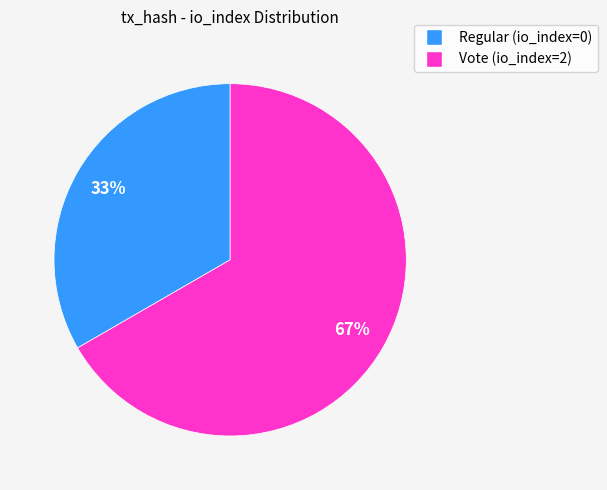

To the nearest percent, what percentage of the pie is Vote (io_index=2)?

67%